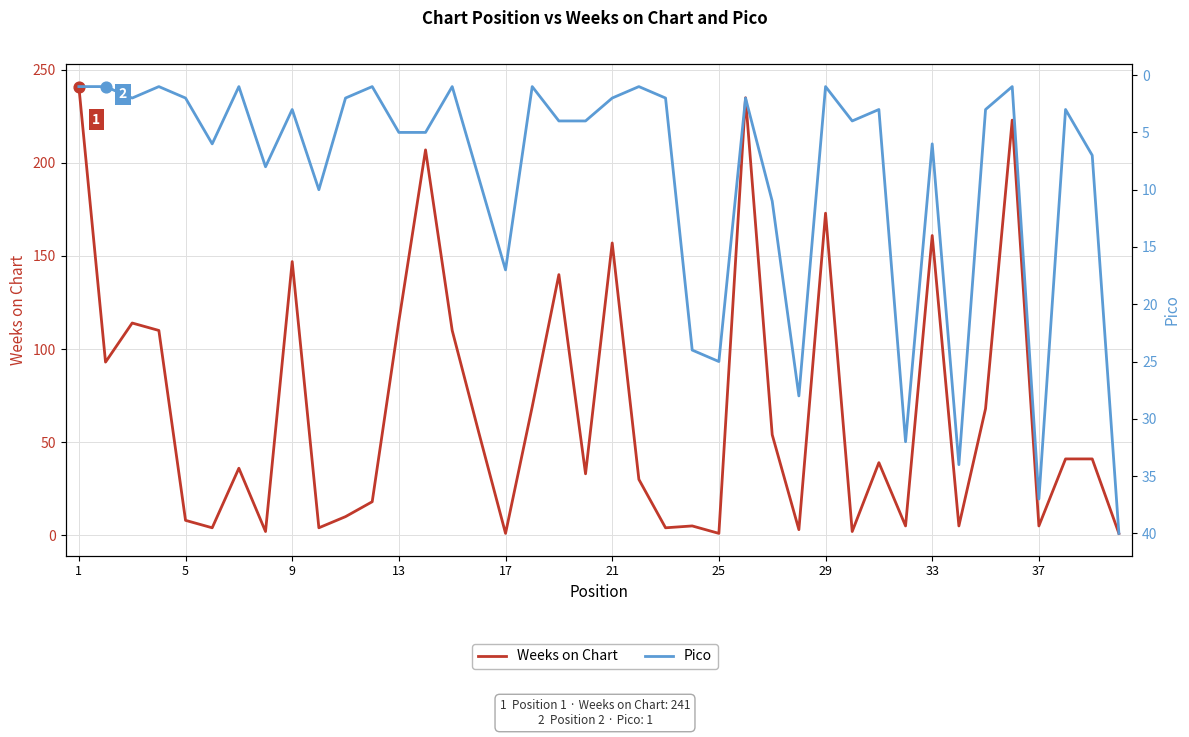

What are all the series names shown in the legend?

Weeks on Chart, Pico